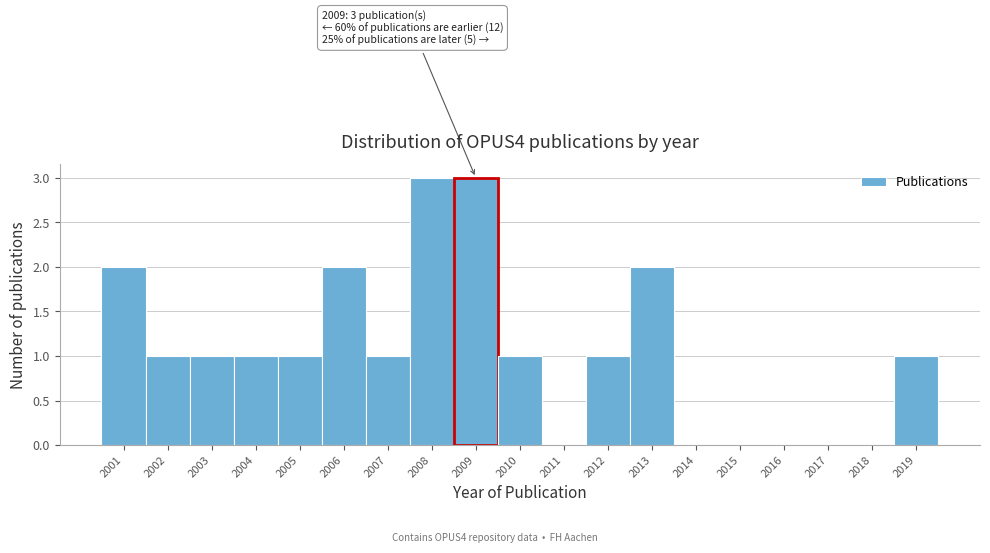

Reading left to right, extract all data points from this chart.

2001=2	2002=1	2003=1	2004=1	2005=1	2006=2	2007=1	2008=3	2009=3	2010=1	2011=0	2012=1	2013=2	2014=0	2015=0	2016=0	2017=0	2018=0	2019=1